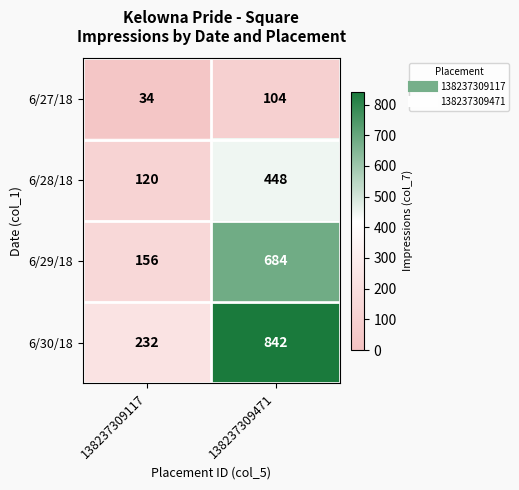

What is the sum of the 6/30/18 values at 138237309471 and 138237309117?

1074